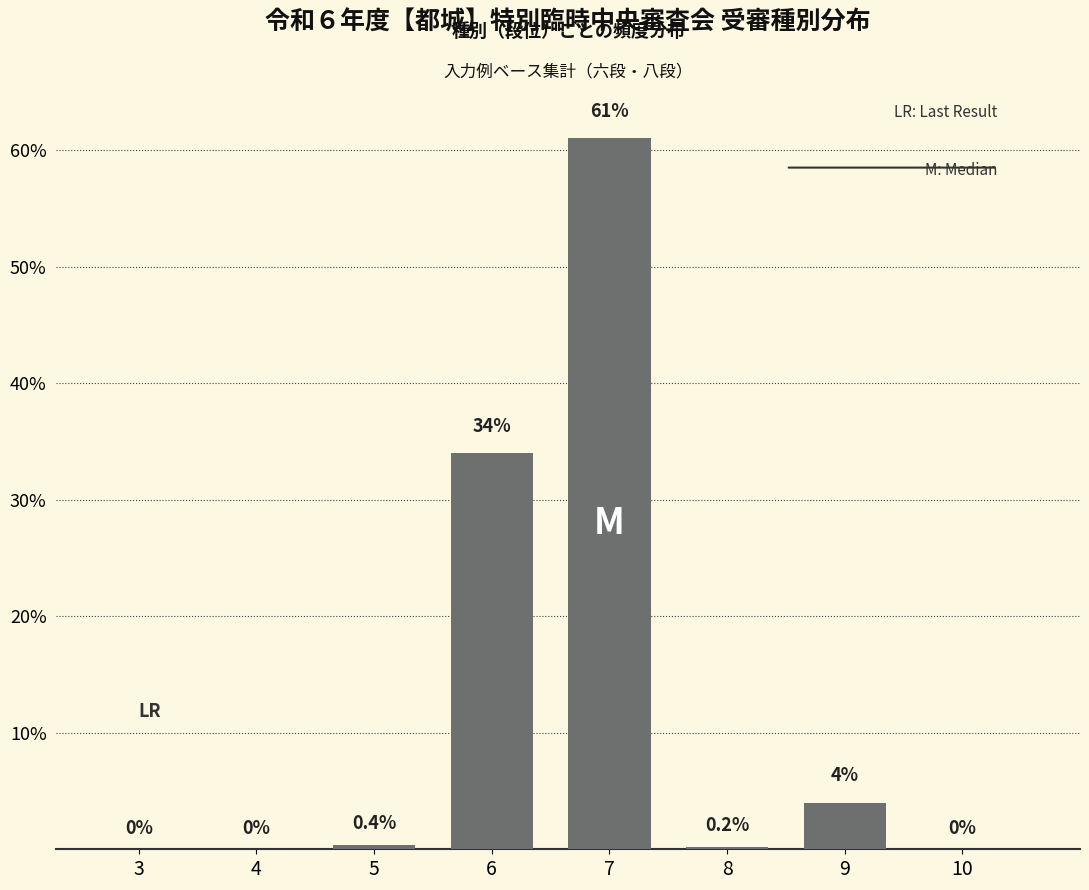

Reading left to right, list all the values displayed in this chart.

3=0.0	4=0.0	5=0.4	6=34.0	7=61.0	8=0.2	9=4.0	10=0.0